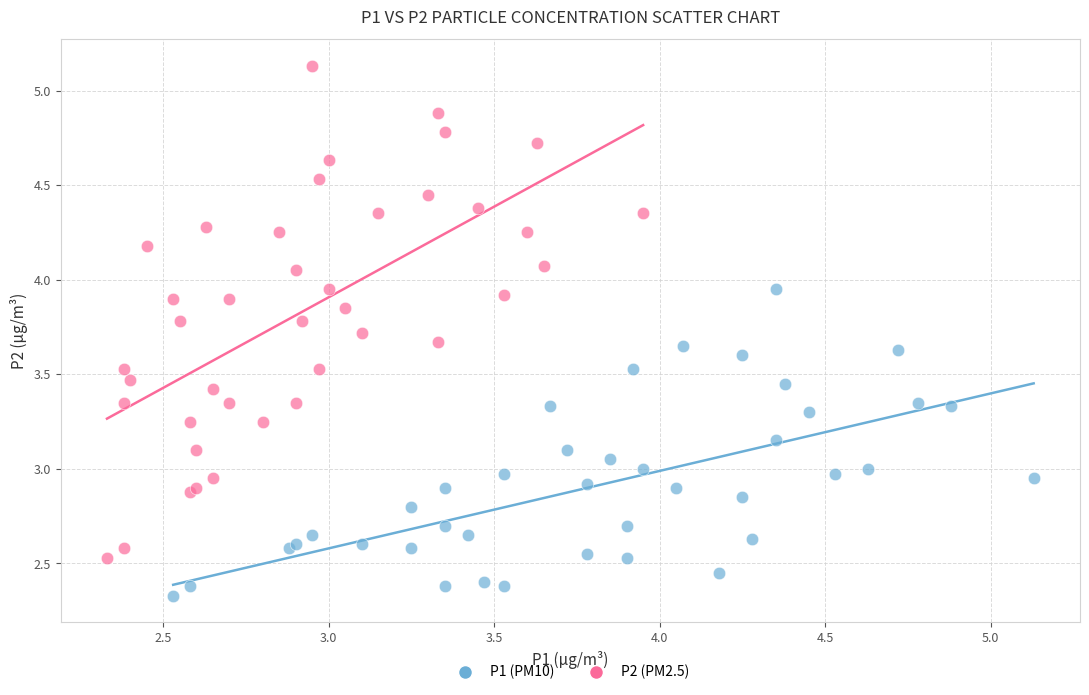

Which series reaches the maximum Y coordinate?

P2 (PM2.5)